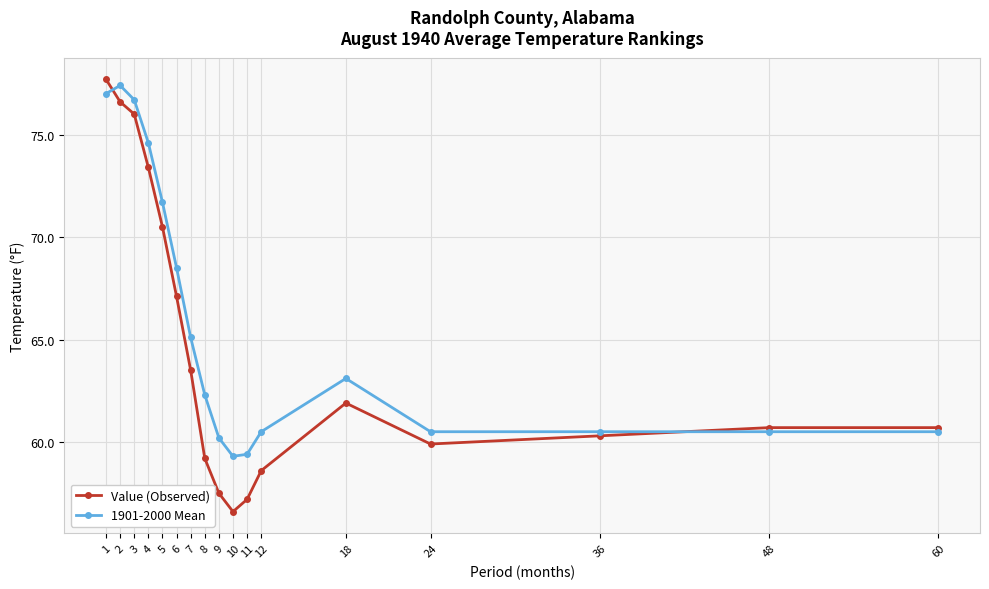

Count the number of categories in the chart.

17